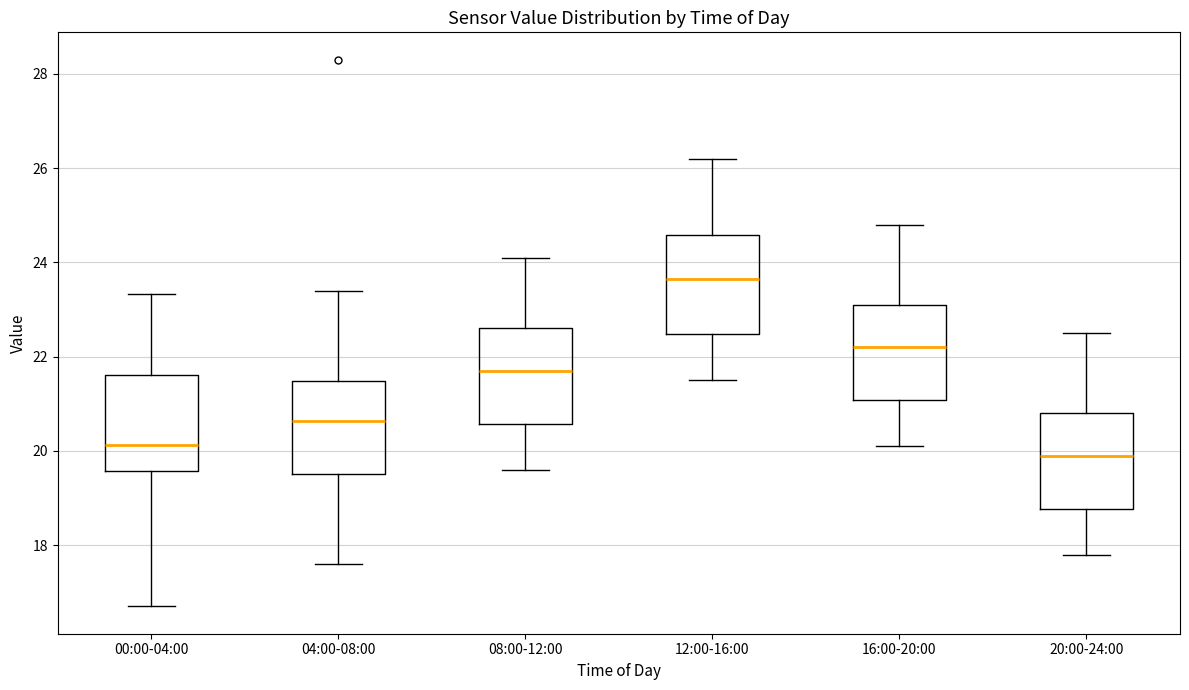

Where does the lower whisker of the box for 04:00-08:00 end on the y-axis? The values are not printed on the chart, so give them approximately, as read against the axis.

17.6